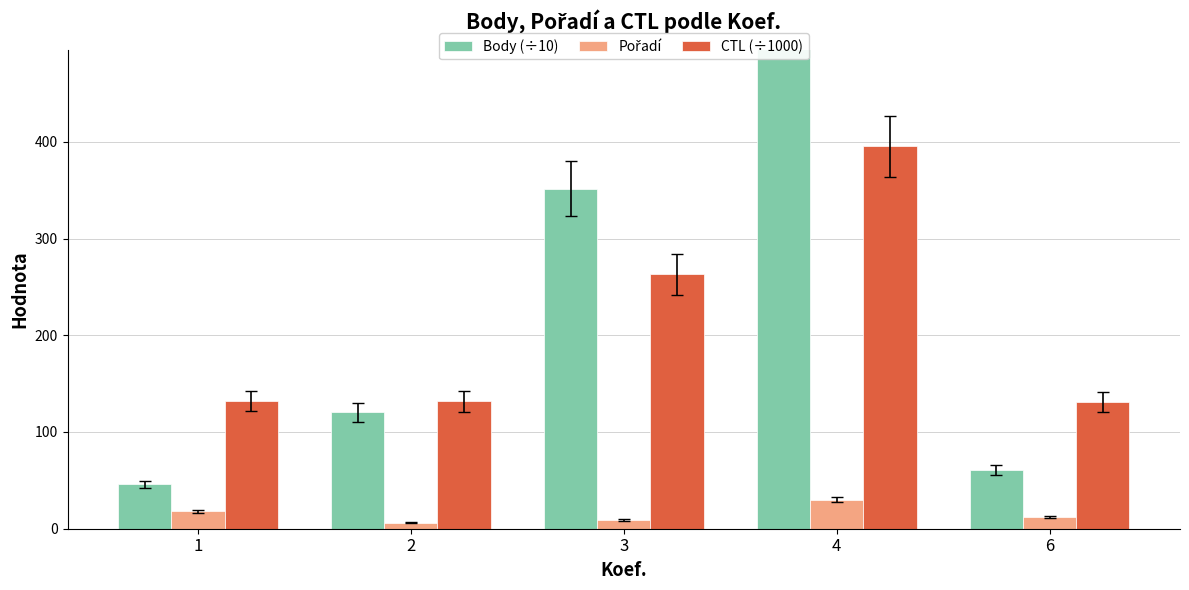

At how many categories does at least one series exceed 143?

2